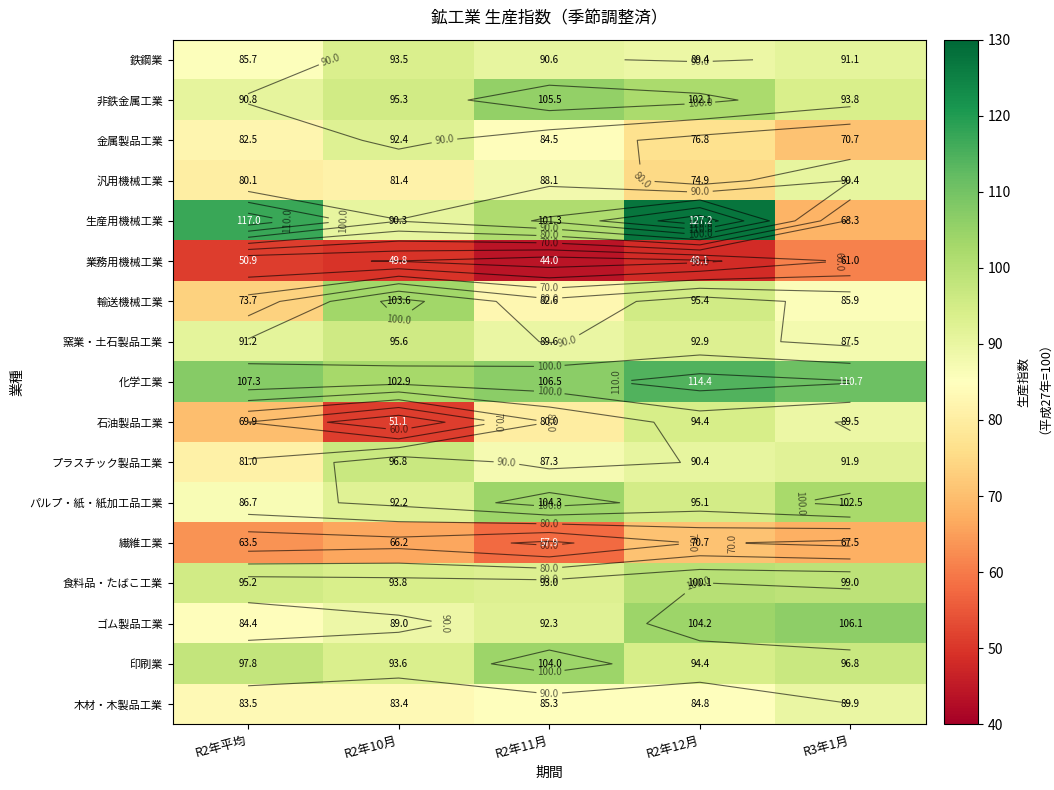

Which category has the highest value in the 化学工業 series?

R2年12月